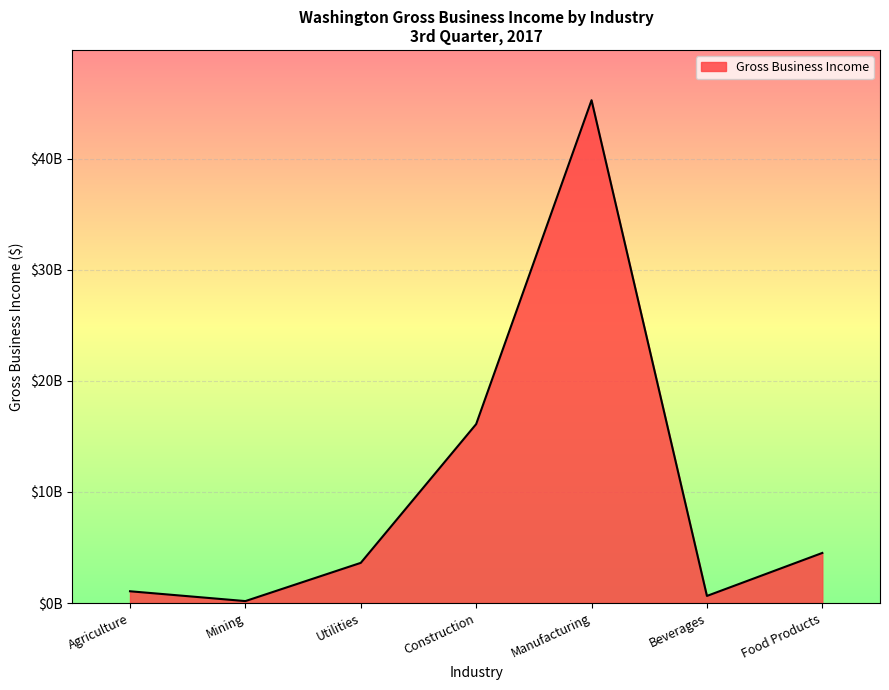

Does the chart have visible grid lines?

Yes